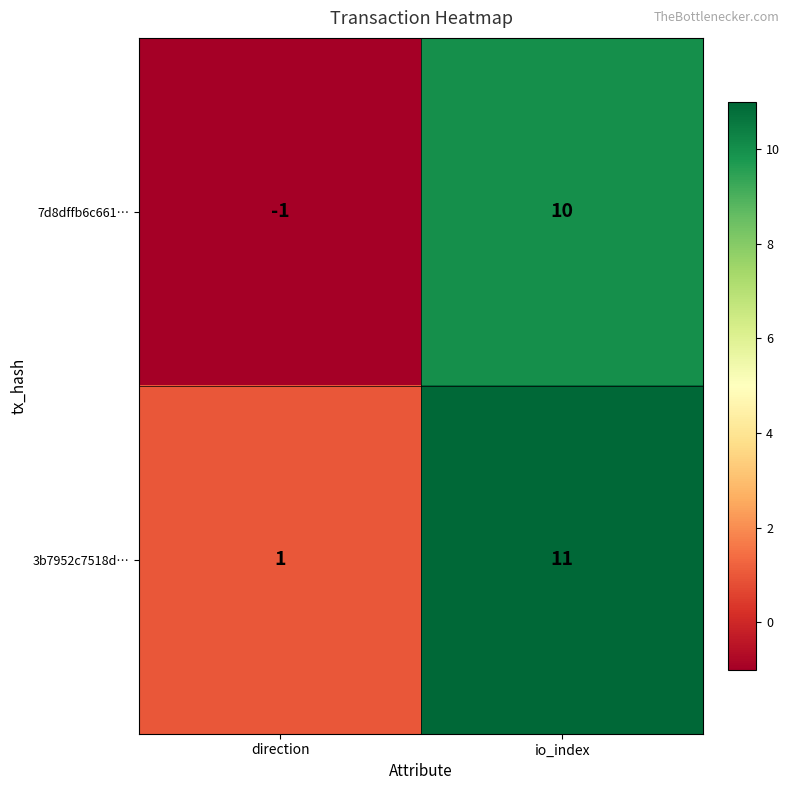

Which series has the largest total across all categories?

3b7952c7518d…